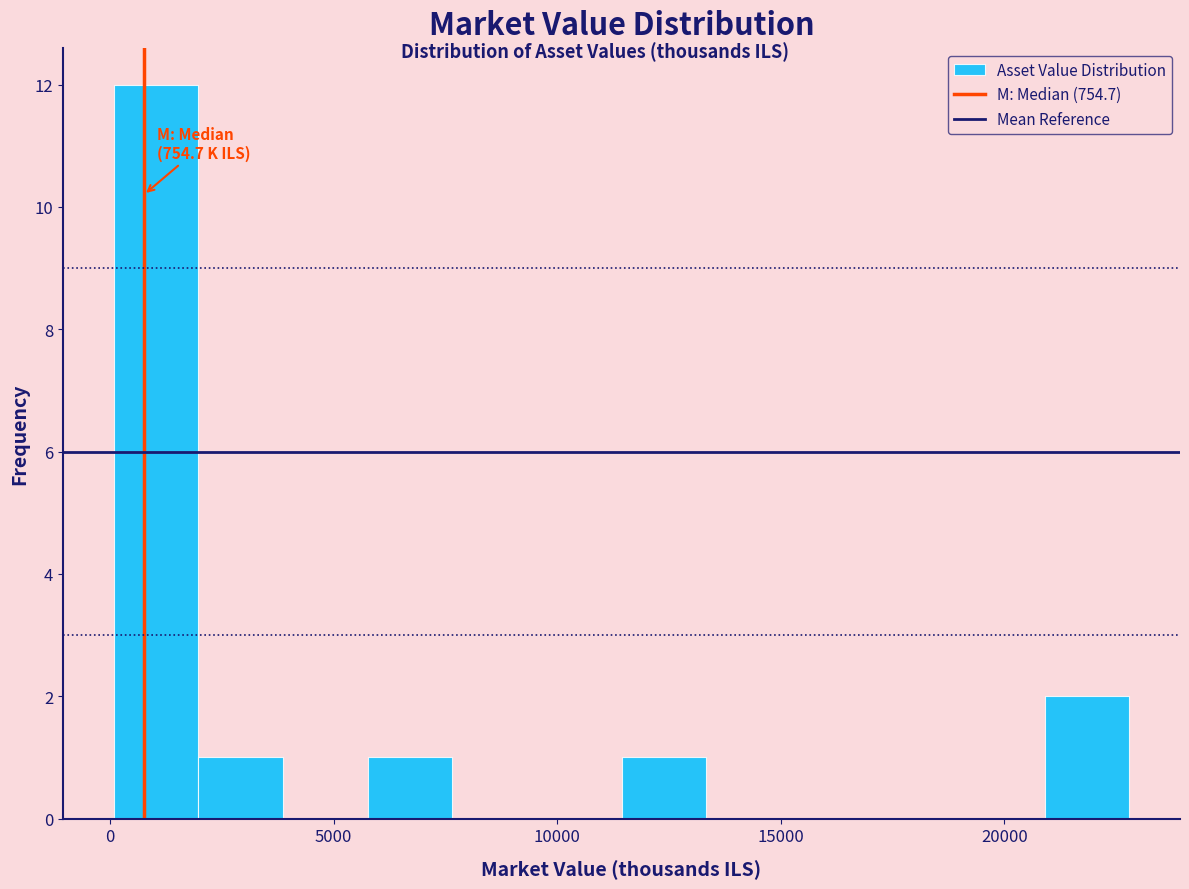

Read against the x-axis, roughly where is the centre of the tallest bar?

1000